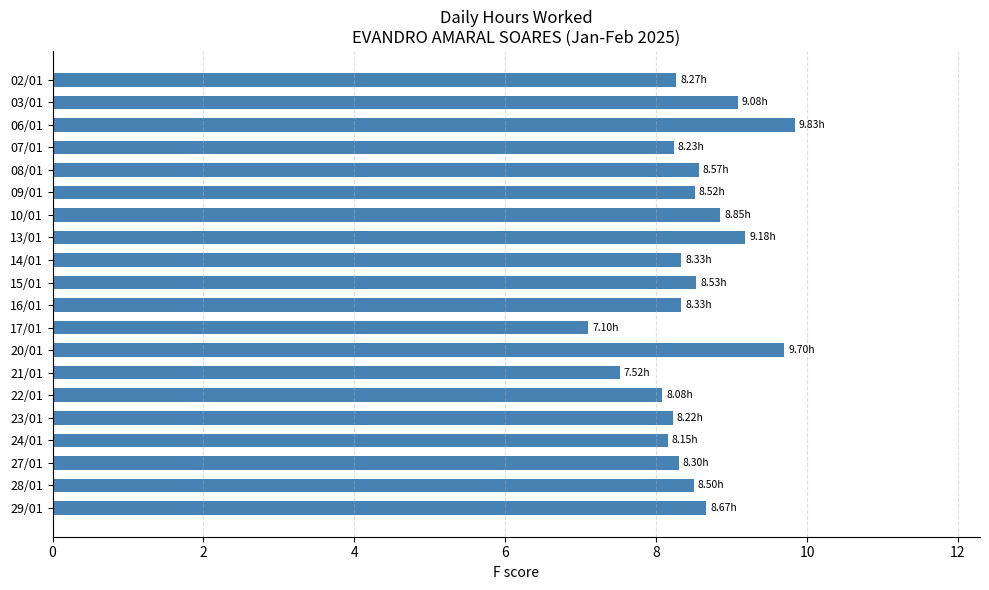

What is the greatest value displayed?

9.8